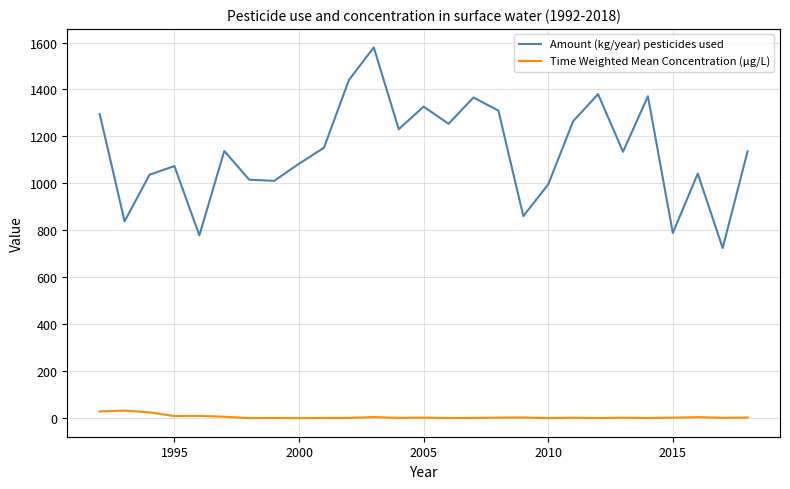

Which series has the largest total across all categories?

Amount (kg/year) pesticides used